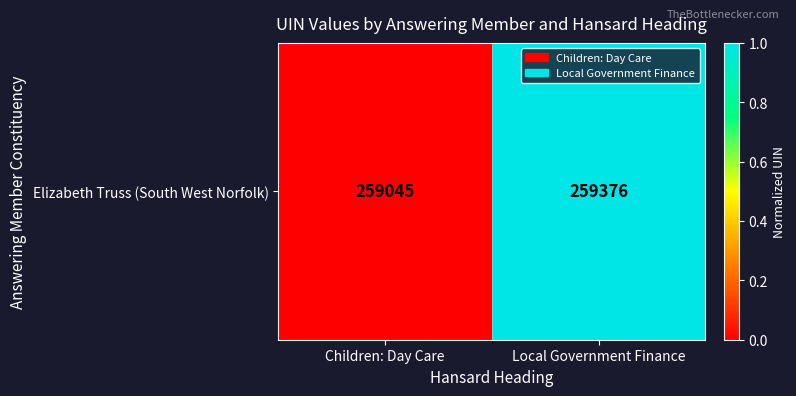

Is it true that the value at Local Government Finance is 0.2?

False